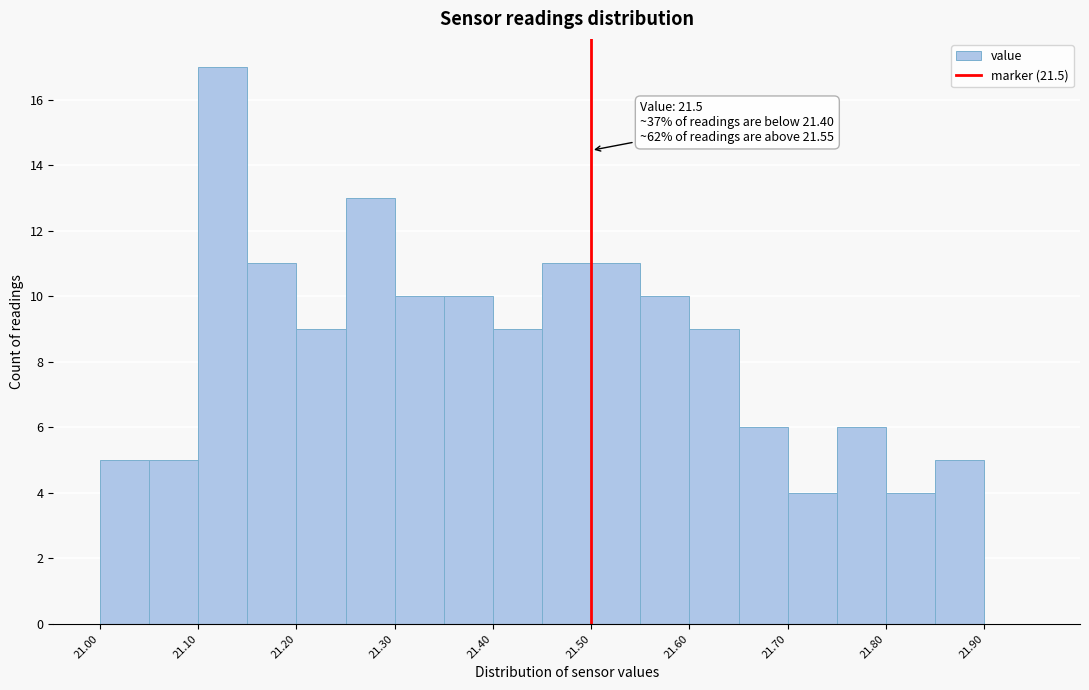

Which range on the x-axis has the tallest bar?

21.10 to 21.15